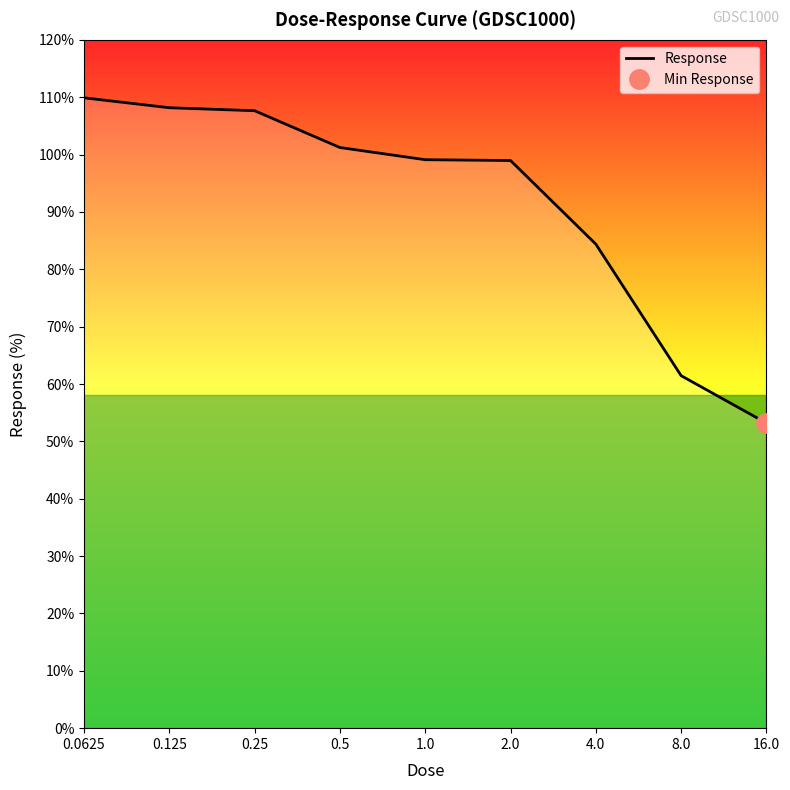

What is the maximum value shown in the chart?

109.9